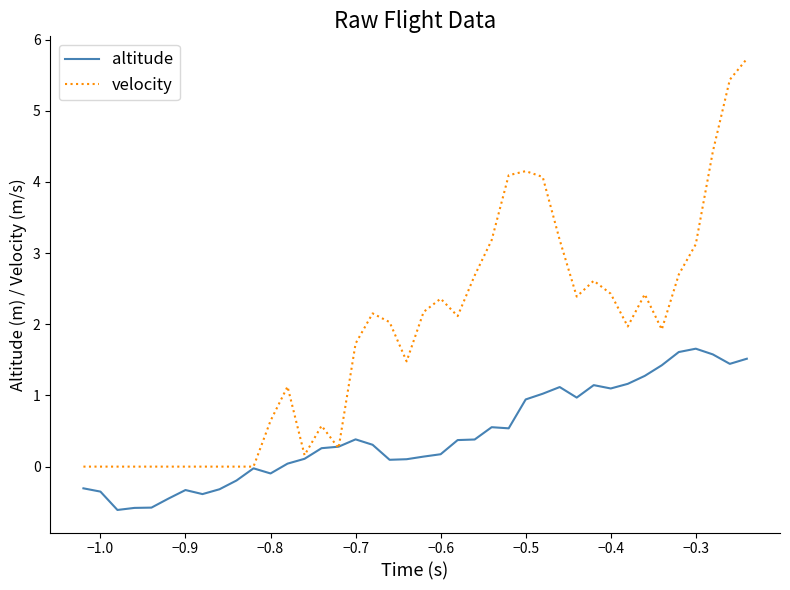

What is the highest value of the velocity series?

5.7